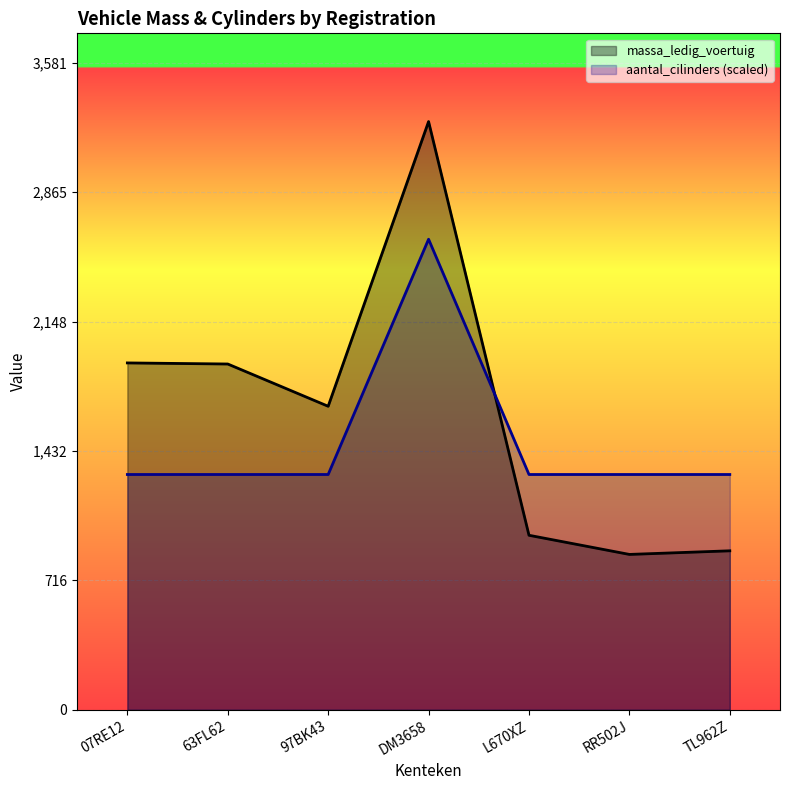

Where is massa_ledig_voertuig nearest to the value 2058?

07RE12